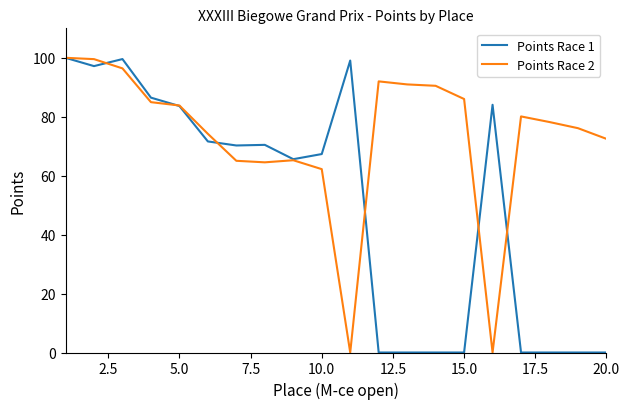

List the series in order of their overall mean, lowest first.

Points Race 1, Points Race 2